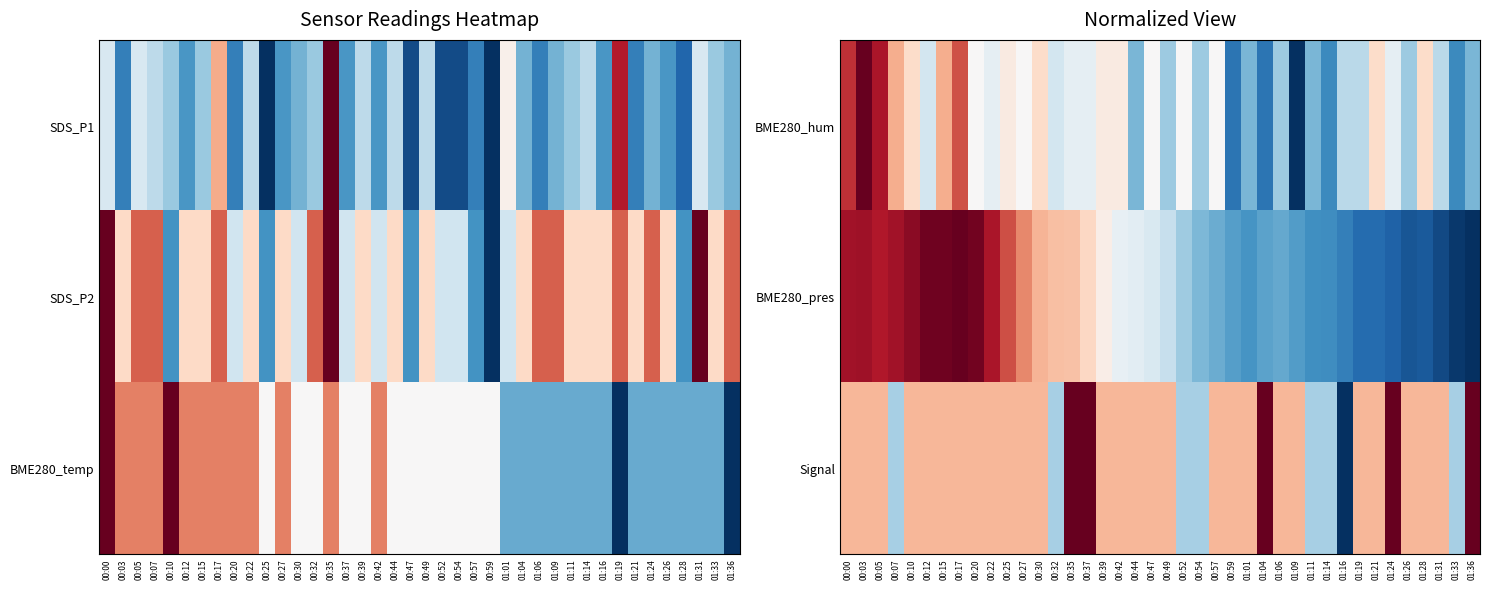

What is the spread (max minus min) of values at 00:07?

0.6